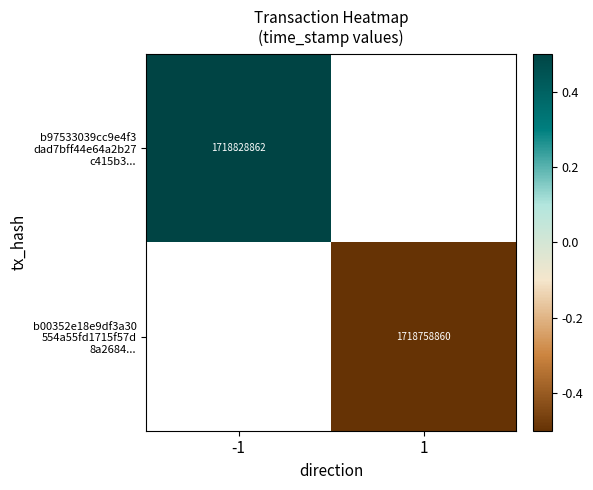

The value of b97533039cc9e4f3 dad7bff44e64a2b27 c415b3... at -1 is 0.5. True or false?

True